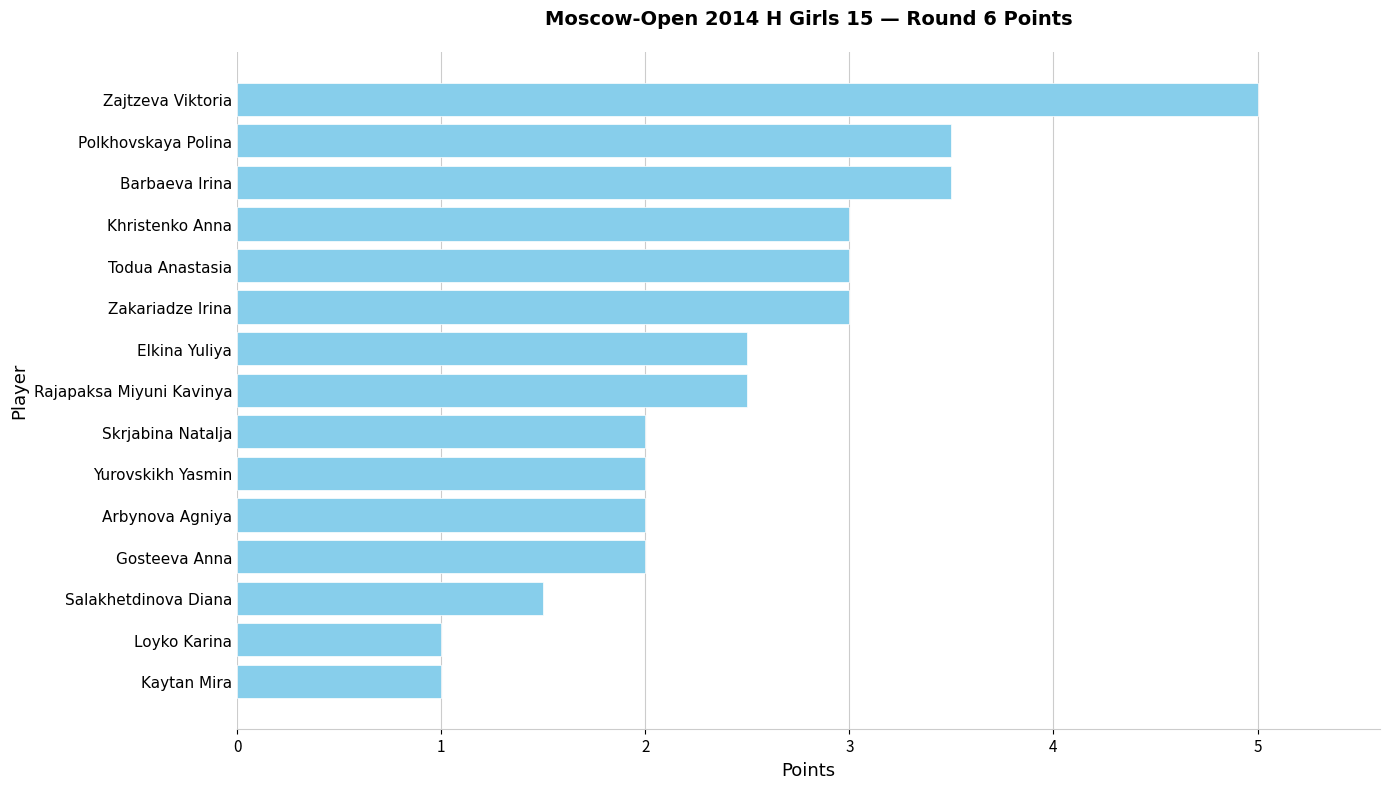

Which has a higher value, Arbynova Agniya or Elkina Yuliya?

Elkina Yuliya